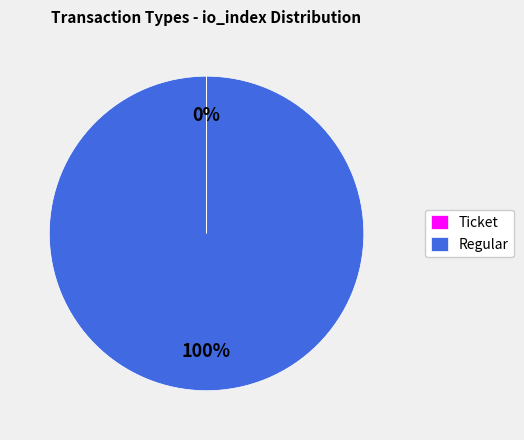

To the nearest percent, what percentage of the pie is Regular?

100%